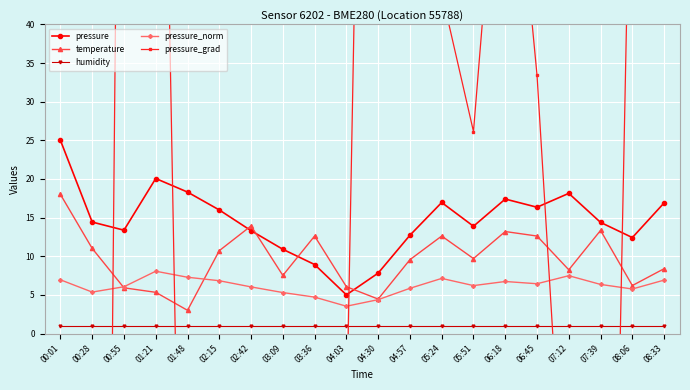

Reading left to right, what are all the values shown in this chart?

pressure: 25.0	14.4	13.4	20.1	18.3	16.0	13.3	10.9	8.9	5.0	7.8	12.7	17.0	13.9	17.4	16.3	18.1	14.4	12.4	16.9
temperature: 18.0	11.0	5.9	5.3	3.0	10.7	13.9	7.5	12.6	6.1	4.5	9.6	12.6	9.7	13.2	12.6	8.2	13.3	6.2	8.4
humidity: 1.0	1.0	1.0	1.0	1.0	1.0	1.0	1.0	1.0	1.0	1.0	1.0	1.0	1.0	1.0	1.0	1.0	1.0	1.0	1.0
pressure_norm: 7.0	5.4	6.0	8.1	7.3	6.8	6.0	5.3	4.7	3.5	4.4	5.8	7.1	6.2	6.7	6.4	7.5	6.3	5.8	6.9
pressure_grad: -514.0	-275.7	155.9	138.3	-86.8	-109.9	-112.2	-94.6	-132.4	-12.7	207.9	243.4	44.1	26.1	76.6	33.4	-34.1	-128.0	78.1	239.3